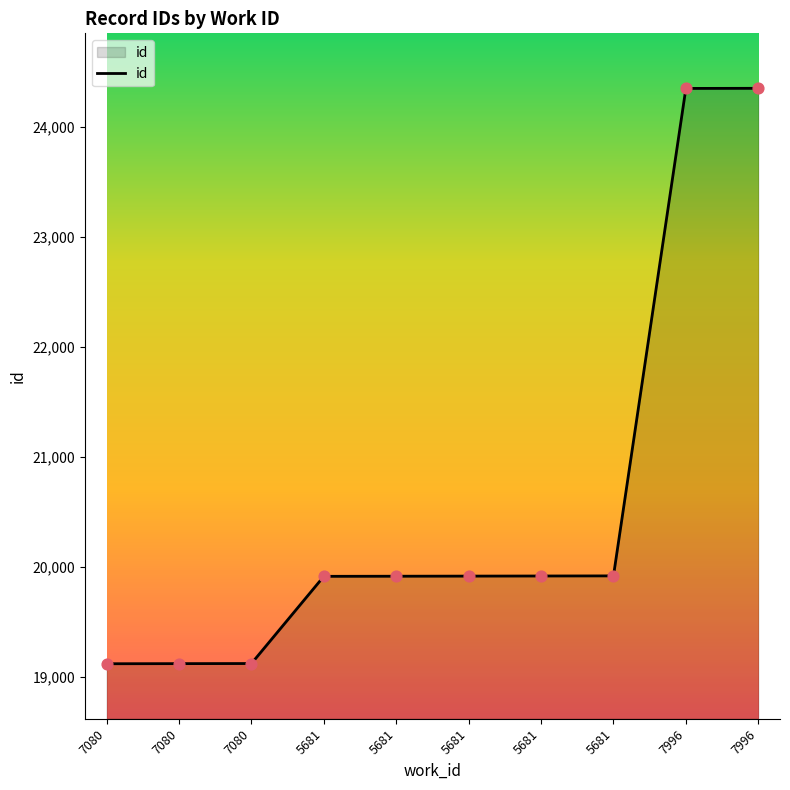

What is the ratio of the value at 5681 to the value at 7080?

1.0